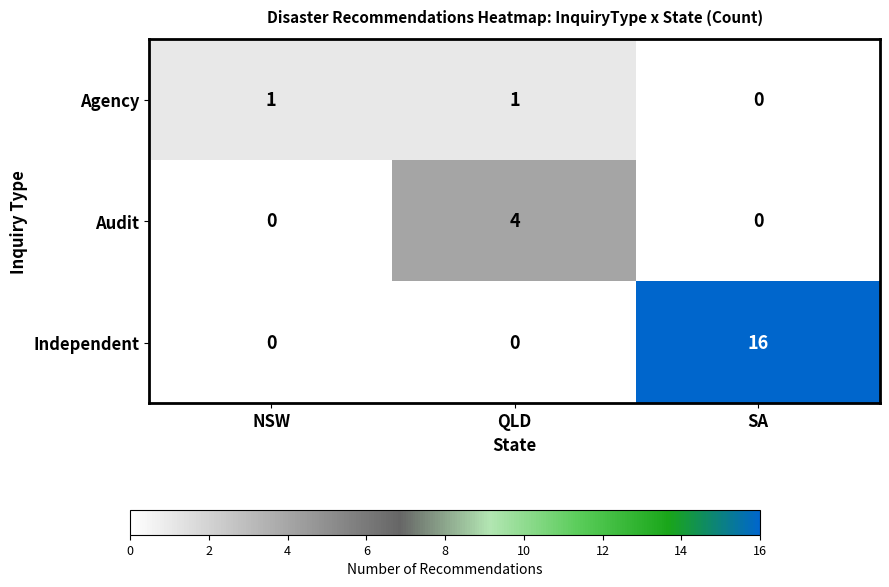

The value of Independent at SA is 16. True or false?

True